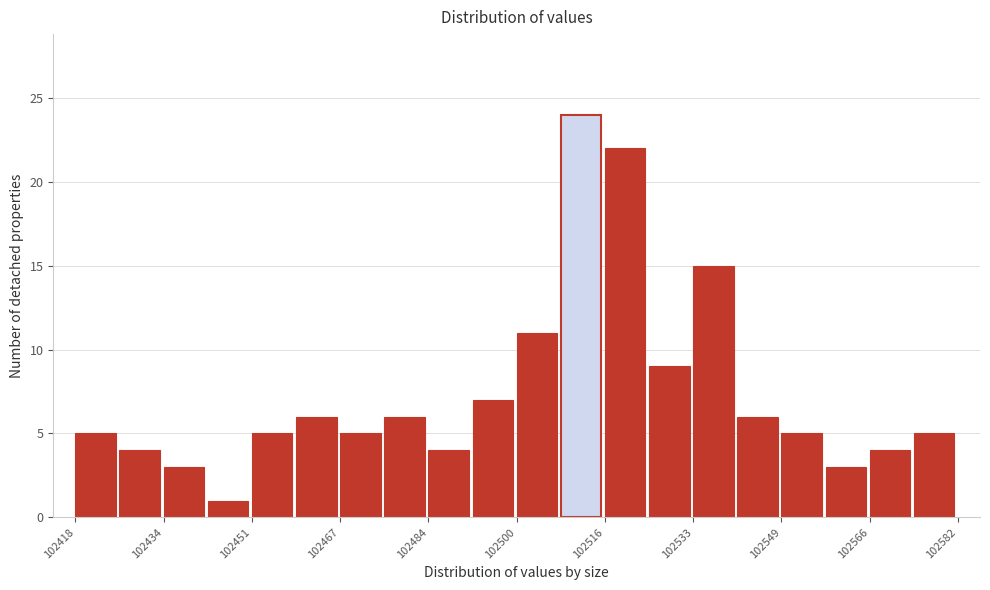

Which range on the x-axis has the tallest bar?

102508.2 to 102516.4